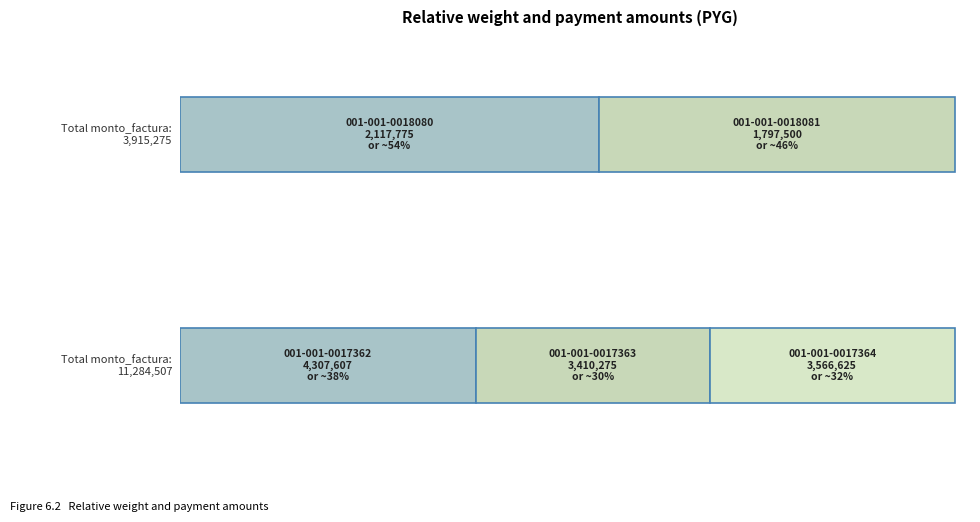

True or false: monto_depositado_proveedor has a value of 2939370 at 001-001-0018080.

False